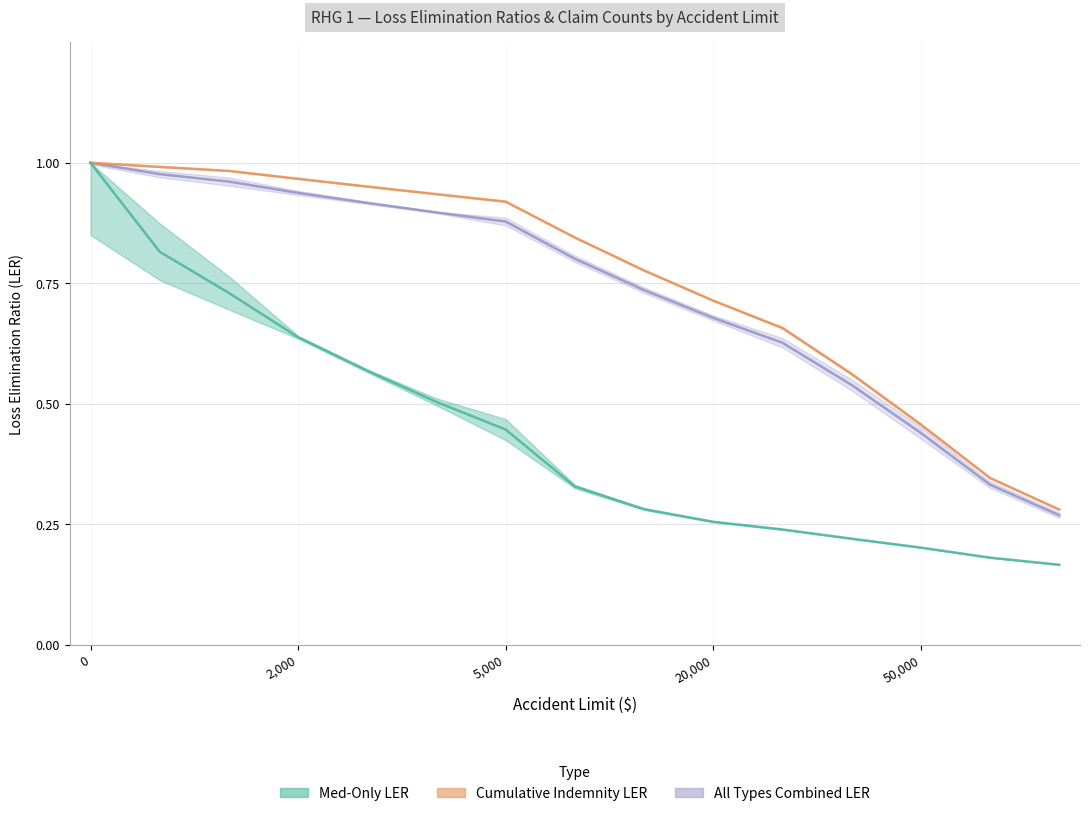

Reading left to right, extract all data points from this chart.

Med-Only LER: 0=1.0	500=0.8	1000=0.7	2000=0.6	3000=0.6	4000=0.5	5000=0.4	10000=0.3	15000=0.3	20000=0.3	25000=0.2	35000=0.2	50000=0.2	75000=0.2	100000=0.2
Cumulative Indemnity LER: 0=1.0	500=1.0	1000=1.0	2000=1.0	3000=1.0	4000=0.9	5000=0.9	10000=0.8	15000=0.8	20000=0.7	25000=0.7	35000=0.6	50000=0.5	75000=0.3	100000=0.3
All Types Combined LER: 0=1.0	500=1.0	1000=1.0	2000=0.9	3000=0.9	4000=0.9	5000=0.9	10000=0.8	15000=0.7	20000=0.7	25000=0.6	35000=0.5	50000=0.4	75000=0.3	100000=0.3